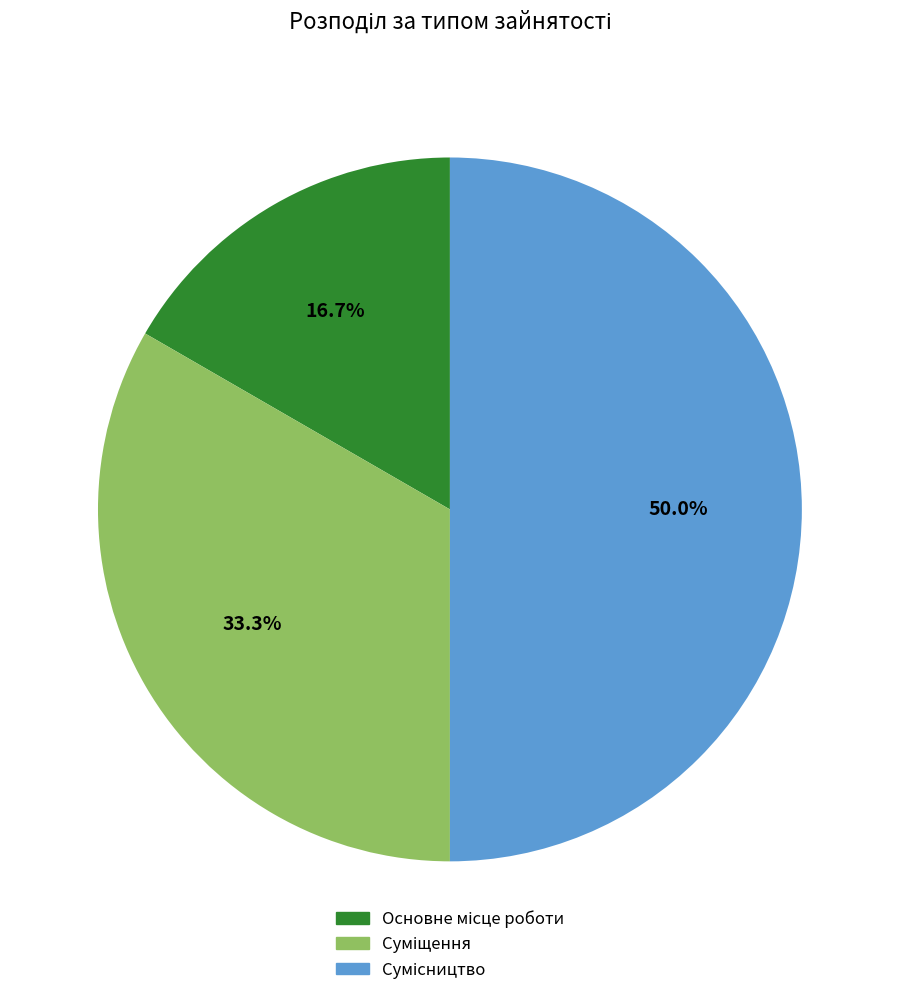

How many slices are in this pie chart?

3